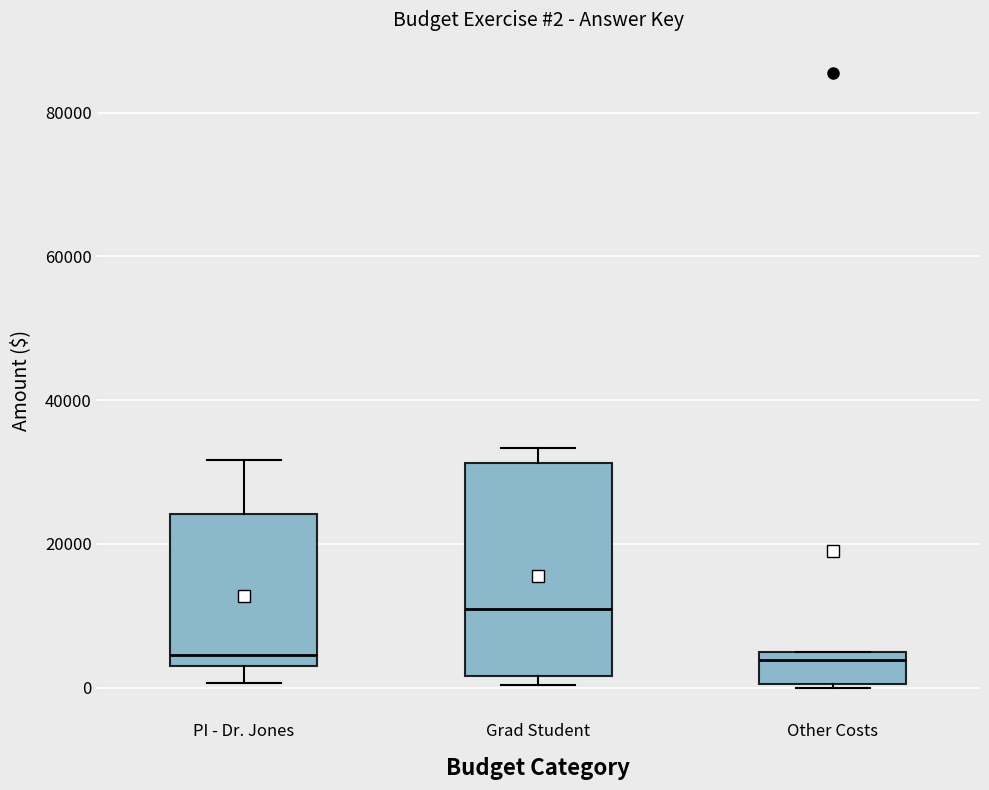

Comparing the boxes themselves (not the whiskers), which one is the tallest?

Grad Student